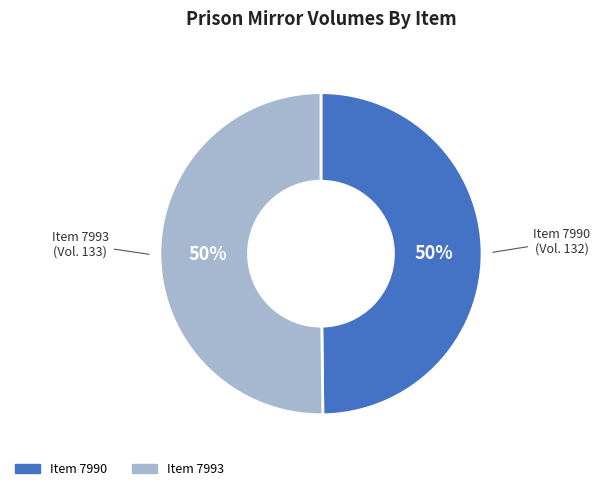

Count the number of slices in the pie.

2